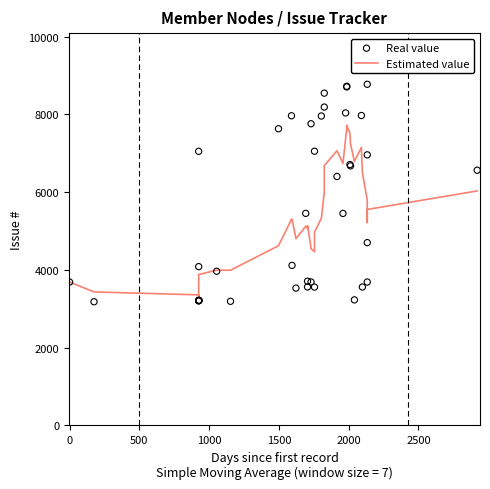

Is the value of Estimated value at 13 greater than the value of Real value at 26?

No